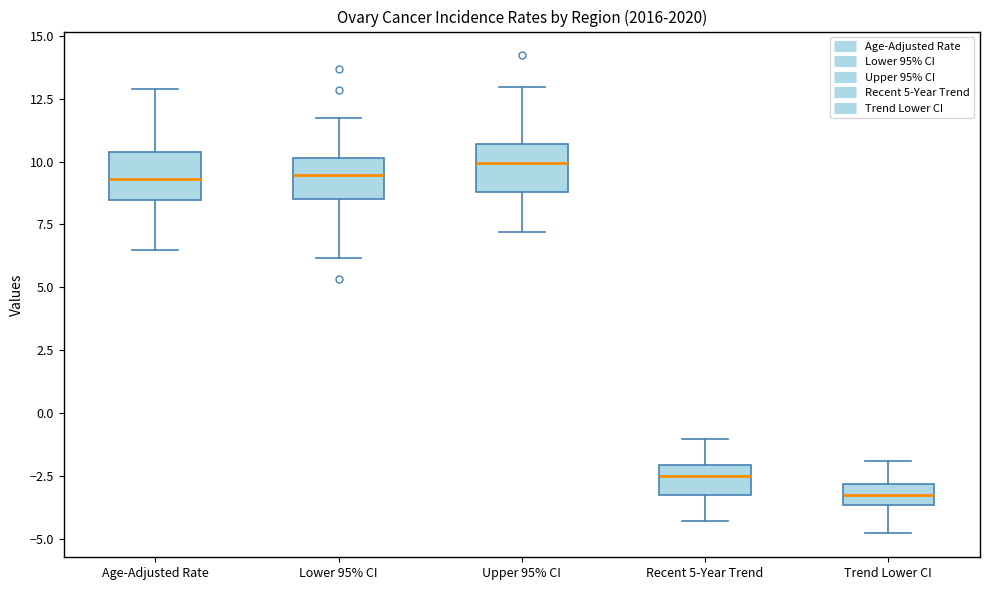

Reading left to right, read every box against the y-axis: the position of its median line, the range the box covers, and the ends of its whiskers. The values are not printed on the chart, so give them approximately, as read against the axis.

Age-Adjusted Rate: median 9.5, box 8.5 to 10.5, whiskers 6.5 to 13.0
Lower 95% CI: median 9.5, box 8.5 to 10.0, whiskers 6.0 to 11.5
Upper 95% CI: median 10.0, box 9.0 to 10.5, whiskers 7.0 to 13.0
Recent 5-Year Trend: median -2.5, box -3.5 to -2.0, whiskers -4.5 to -1.0
Trend Lower CI: median -3.0 (inside the box), box -3.5 to -3.0, whiskers -5.0 to -2.0